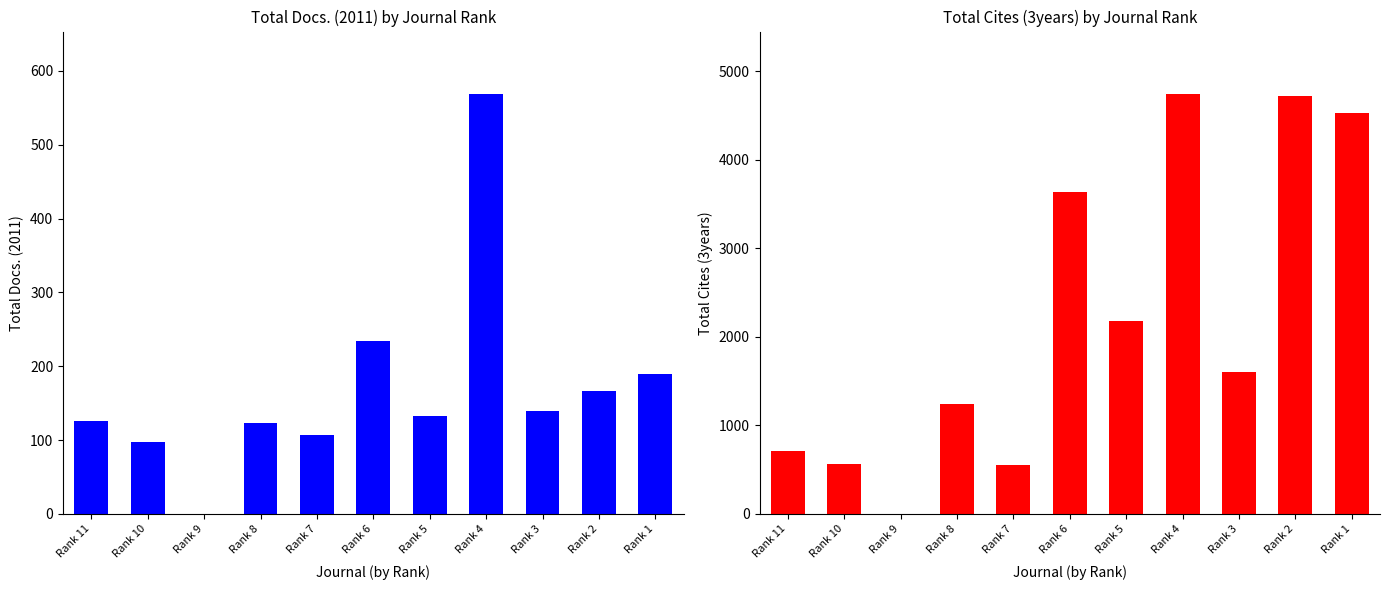

Is the value of Total Docs. (2011) at Rank 5 greater than the value of Total Cites (3years) at Rank 8?

No